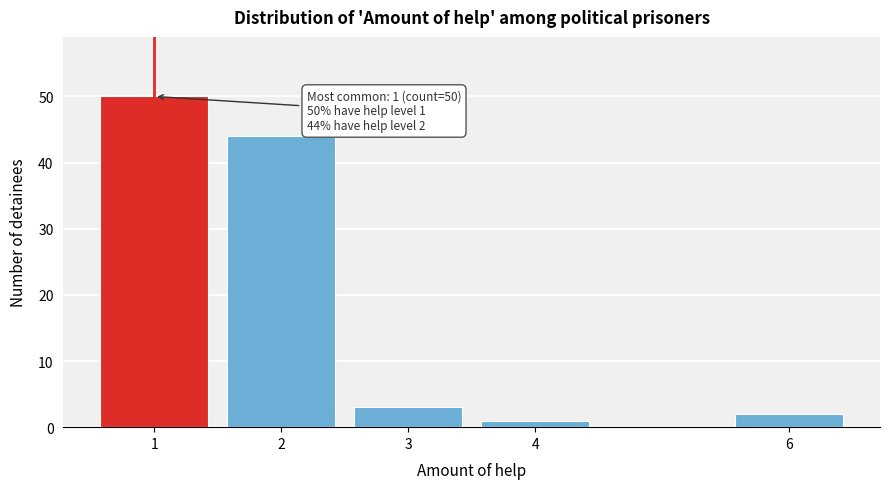

Reading right to left, transcribe all the data shown in this chart.

2	1	3	44	50